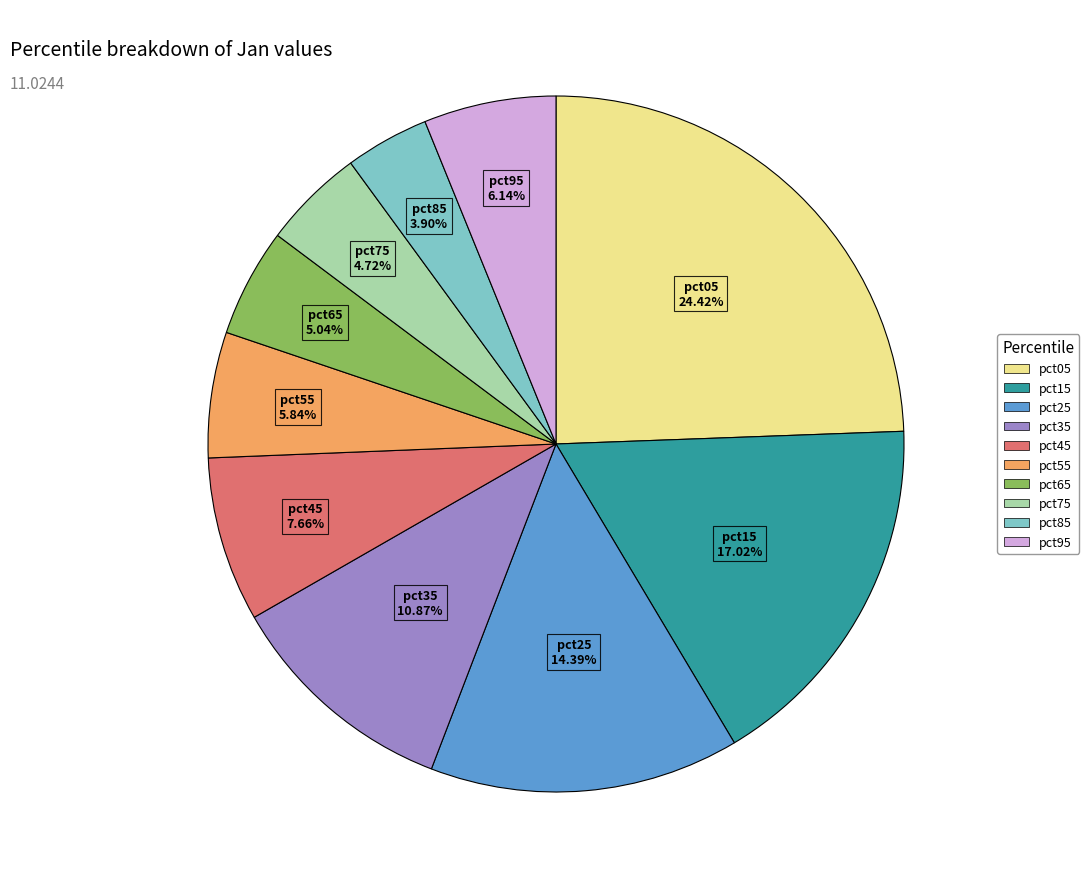

Does any single category account for the majority?

No